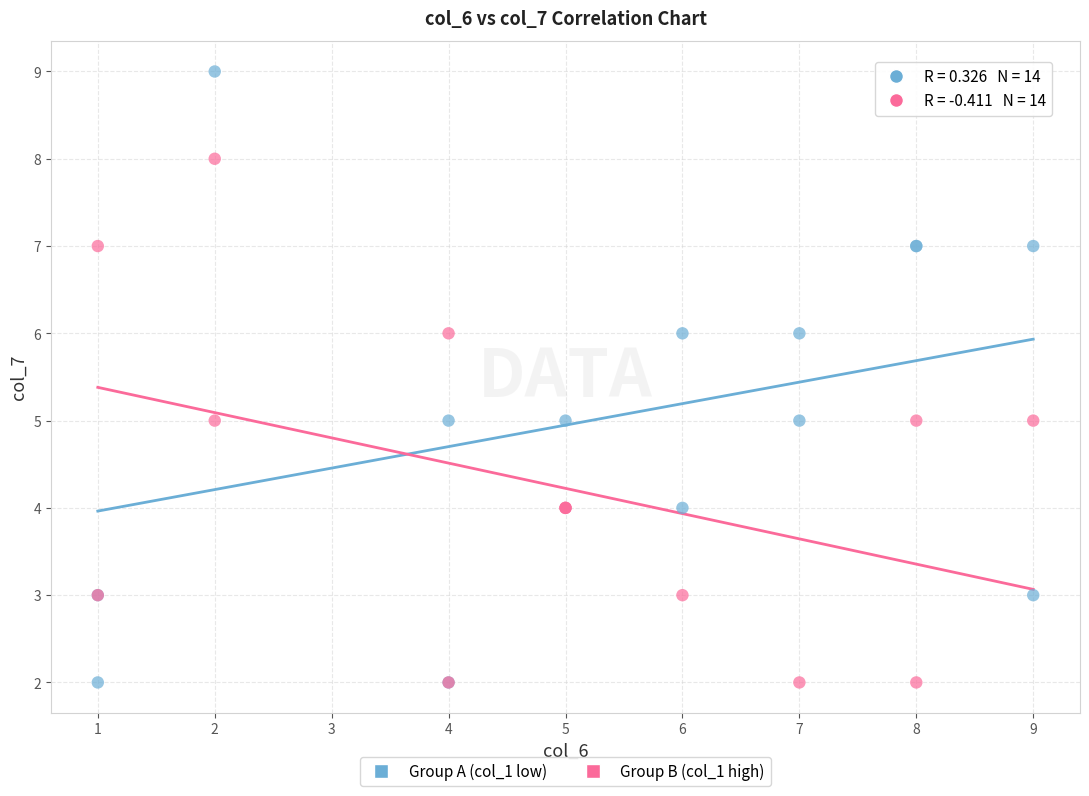

Which series has the widest spread of Y values?

Group A (col_1 low)